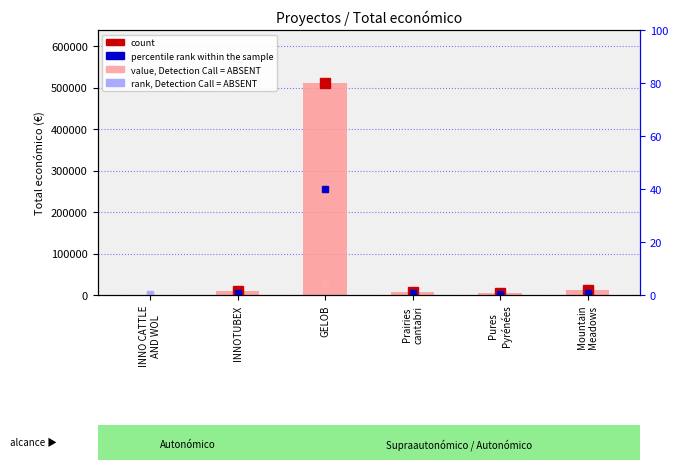

What is the label of the 5th bar from the right?

INNOTUBEX